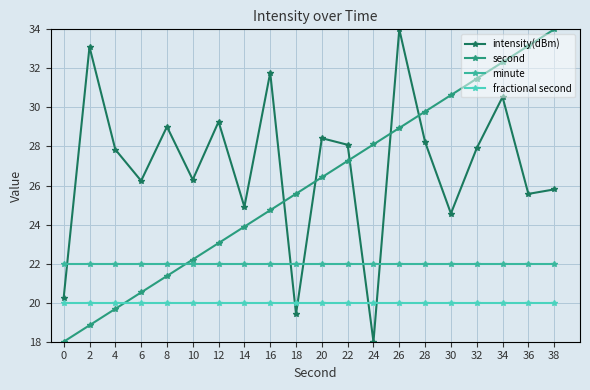

How many times do minute and second cross each other?

1